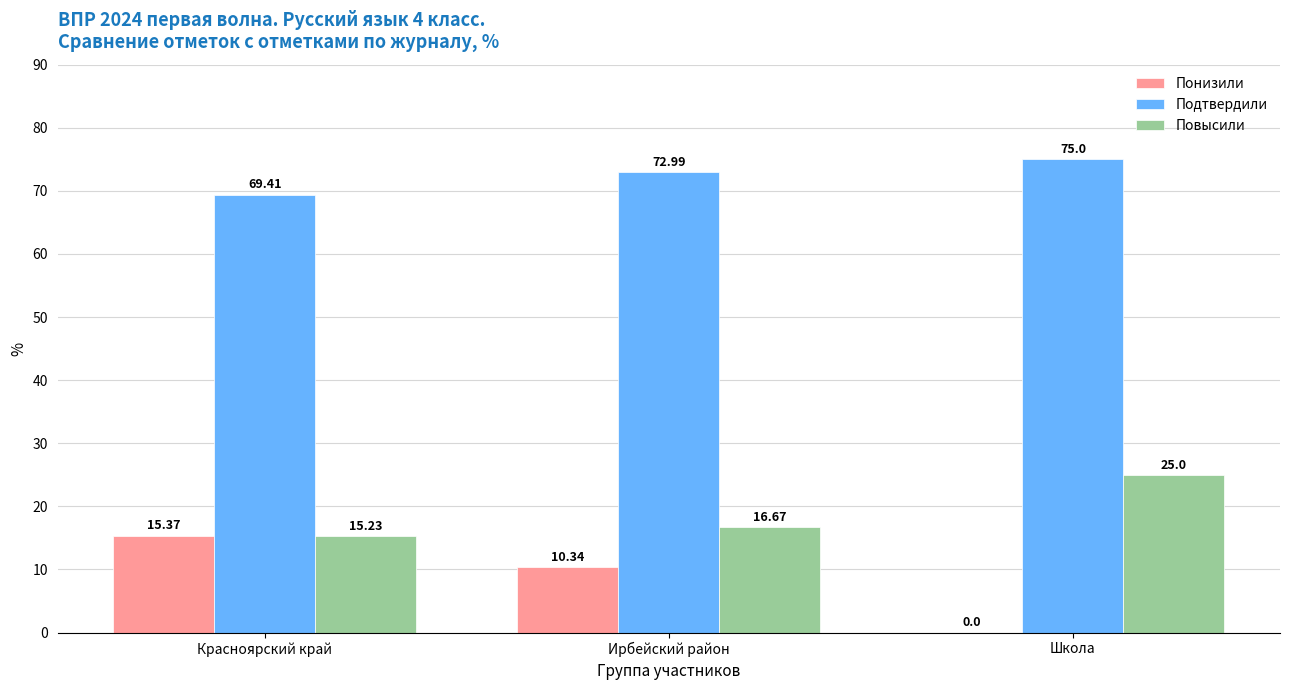

Which series changed the most between Красноярский край and Ирбейский район?

Понизили